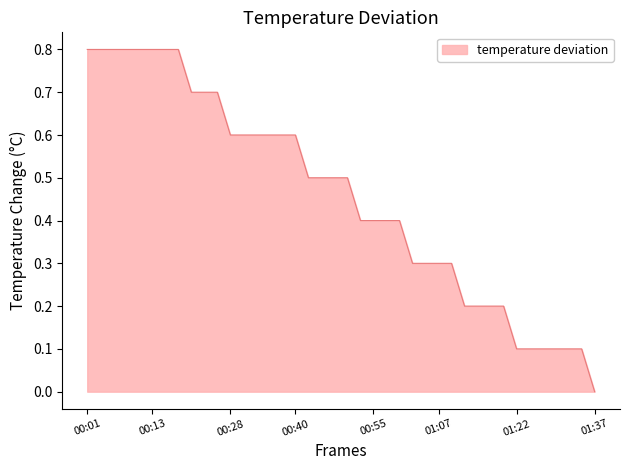

What is the average value?

0.5